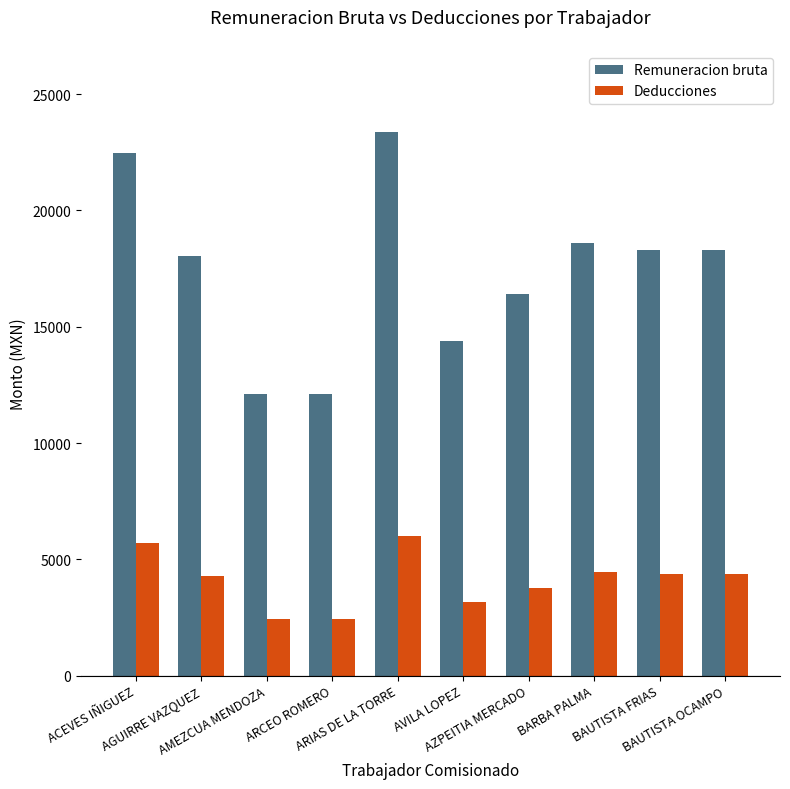

What is the average value of the Remuneracion bruta series?

17400.5